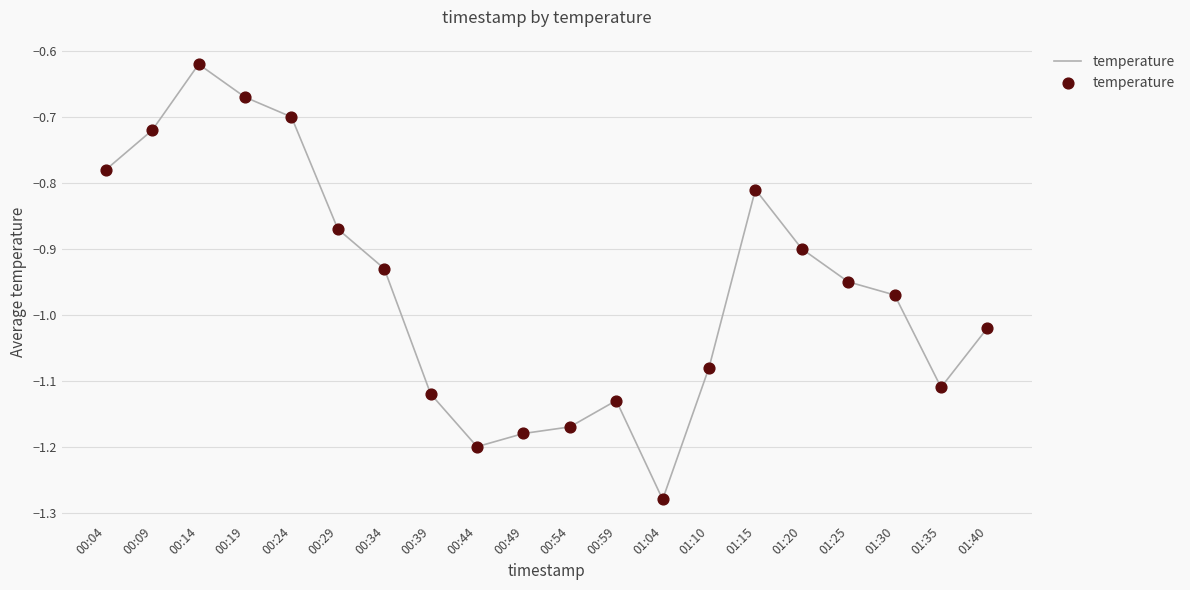

Which has a higher value, 01:10 or 01:04?

01:10